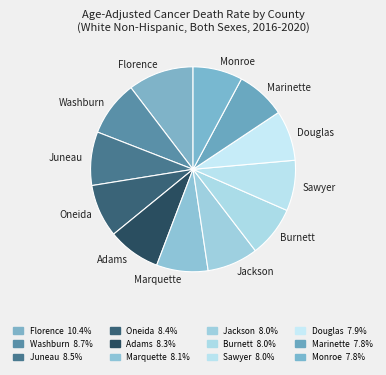

Is the sum of Jackson and Florence greater than half?

No